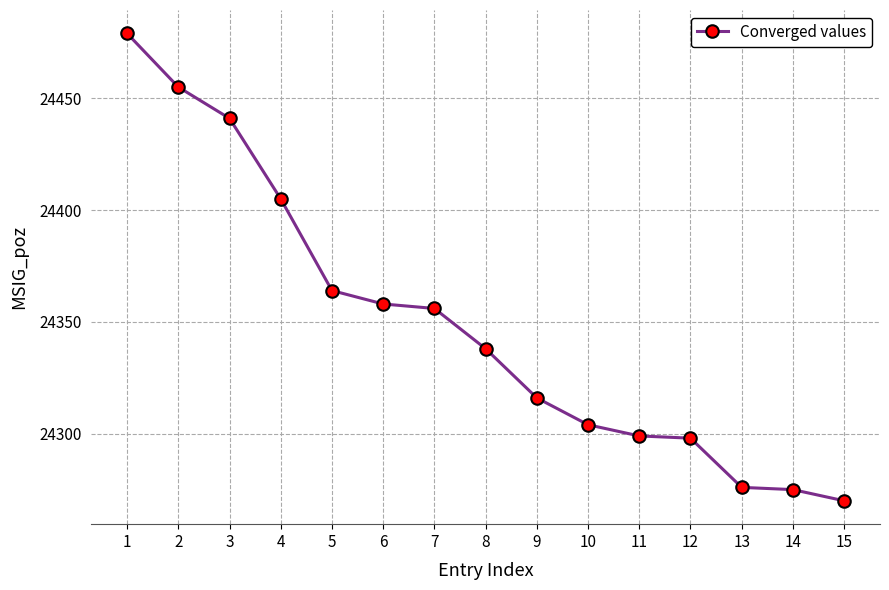

True or false: the data shows 24405 at 4.

True